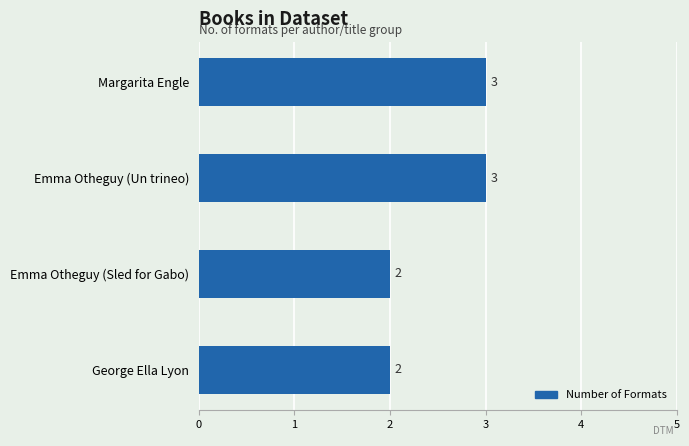

What is the ratio of the value at Emma Otheguy (Un trineo) to the value at Emma Otheguy (Sled for Gabo)?

1.5